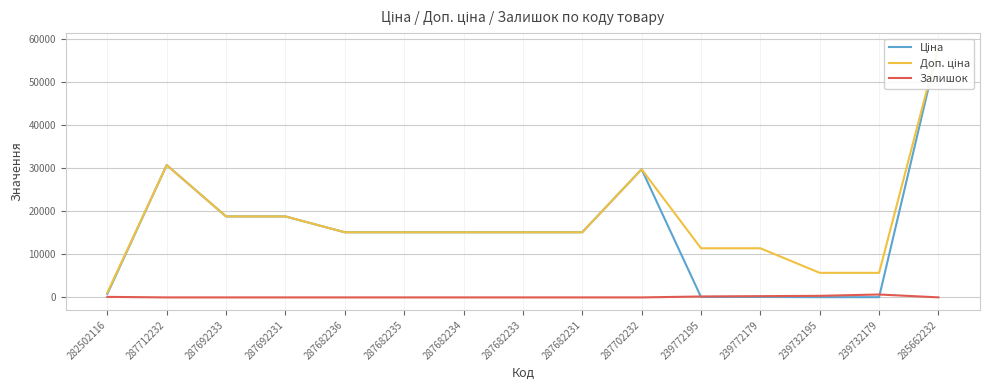

The value of Доп. ціна at 239772179 is 16537.3. True or false?

False